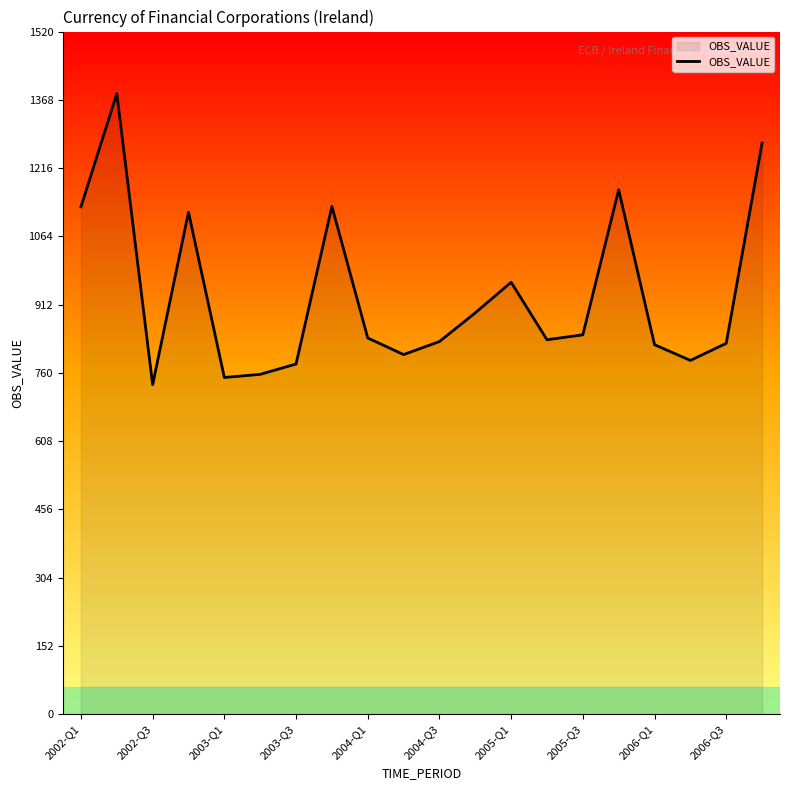

What is the smallest value displayed?

734